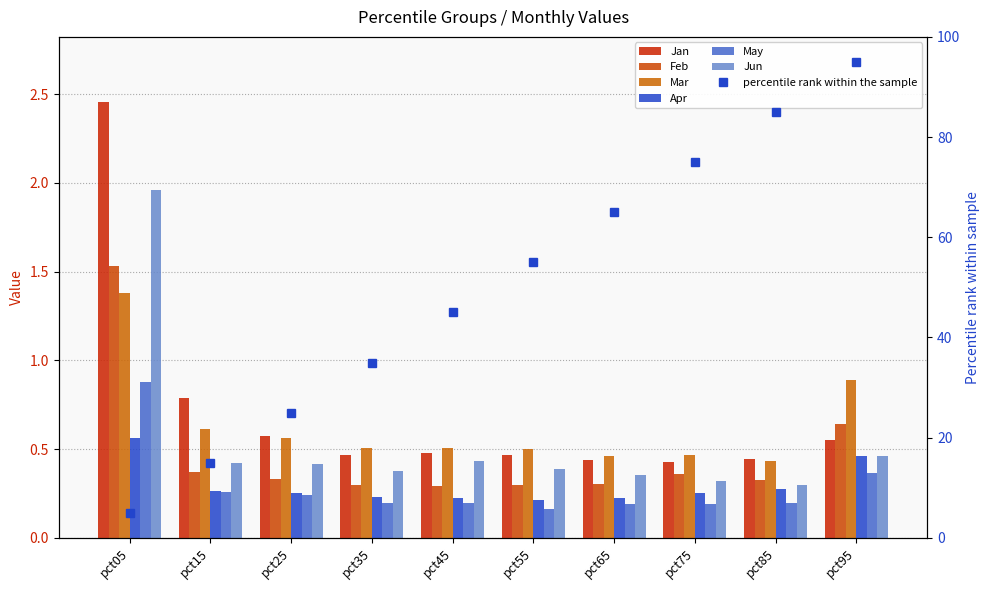

Which series has the largest total across all categories?

Jan